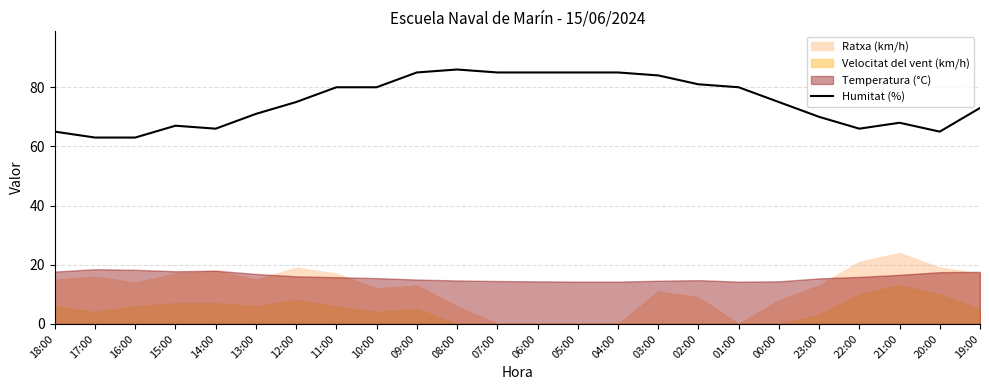

Does the chart display data point markers on the line(s)?

No